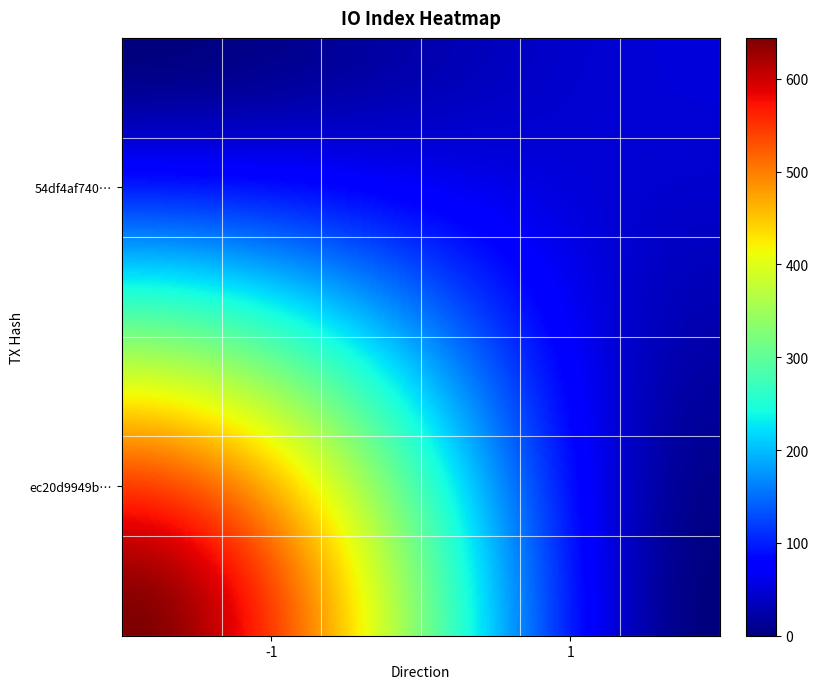

List the series in order of their peak value, highest first.

ec20d9949b809b3ed64a6c8a71a7104e8cce681, 54df4af7409610491ae11850cae89ddf6426d4e